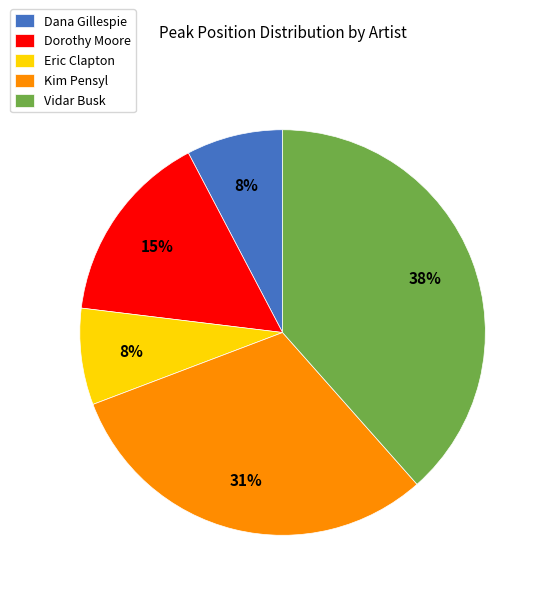

Between Kim Pensyl and Dana Gillespie, which is larger?

Kim Pensyl